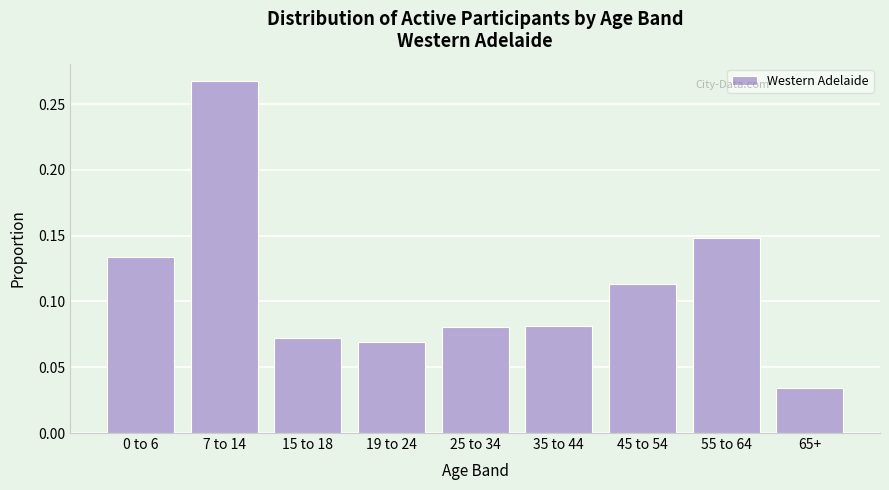

What is the label of the 5th bar from the left?

25 to 34